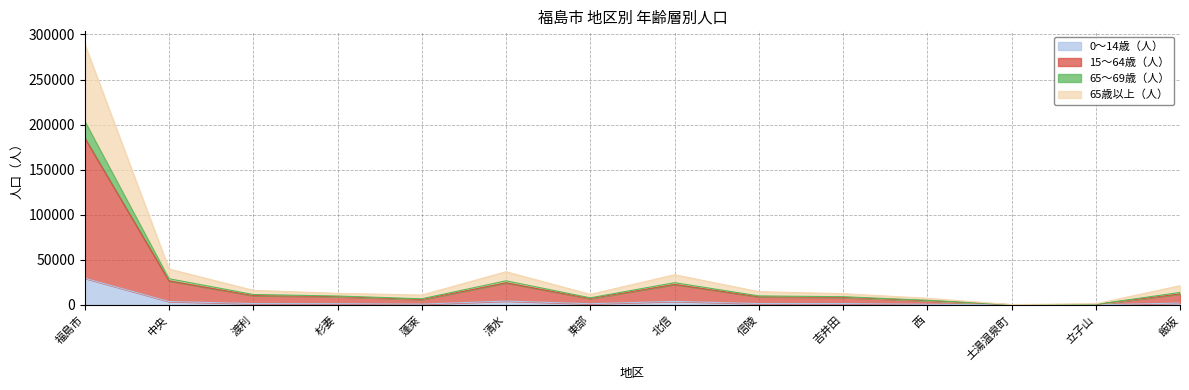

How many data points does each series have?

14